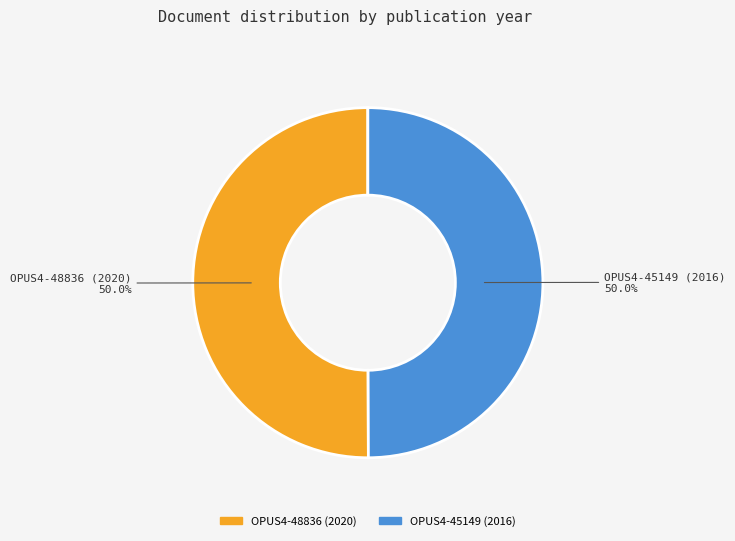

How many segments does this pie chart have?

2